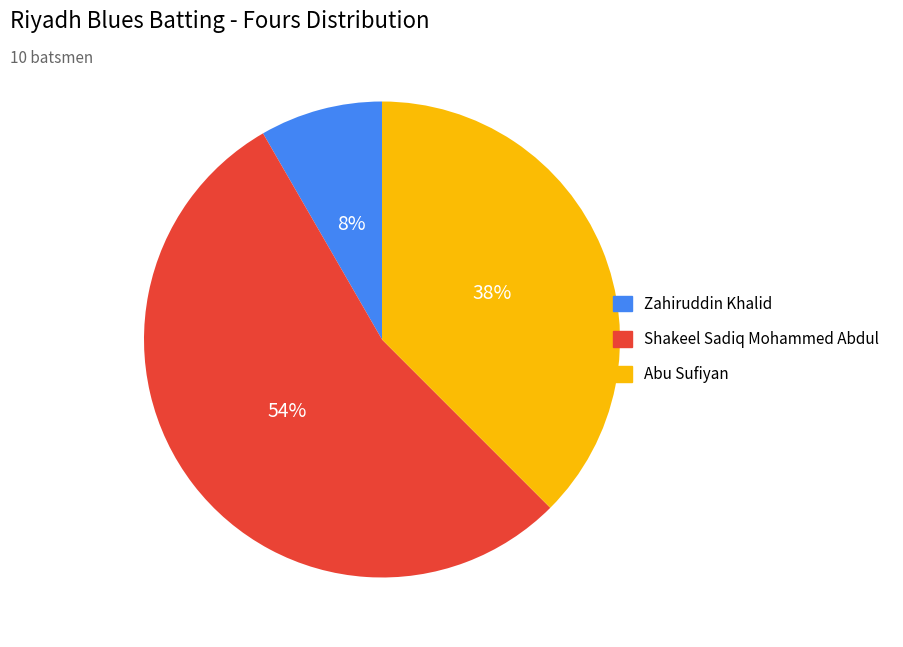

Does any single category account for the majority?

Yes